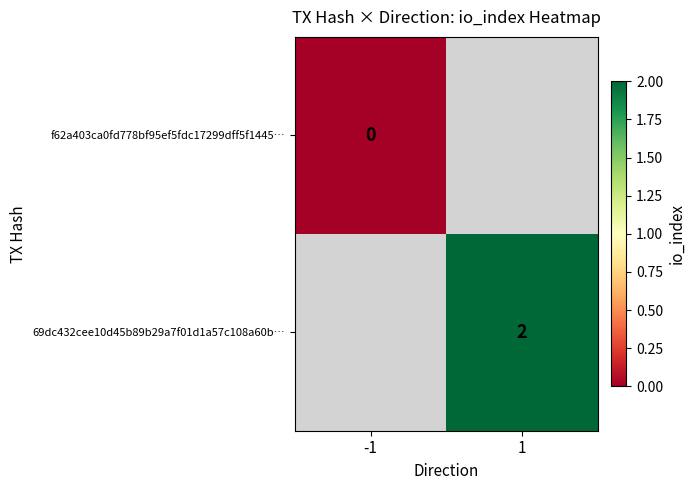

The value of 69dc432cee10d45b89b29a7f01d1a57c108a60b… at 1 is 2. True or false?

True